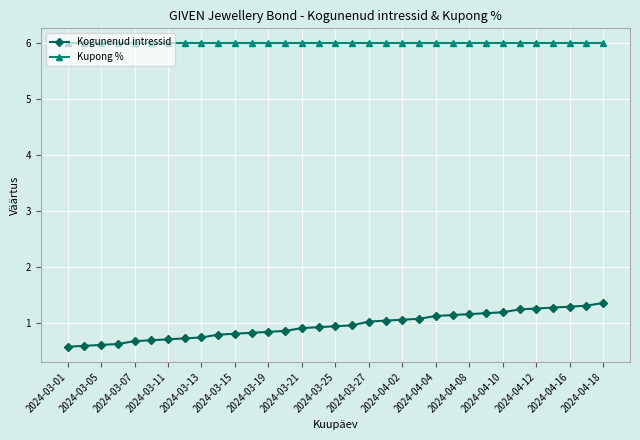

What is the average value of the Kogunenud intressid series?

1.0